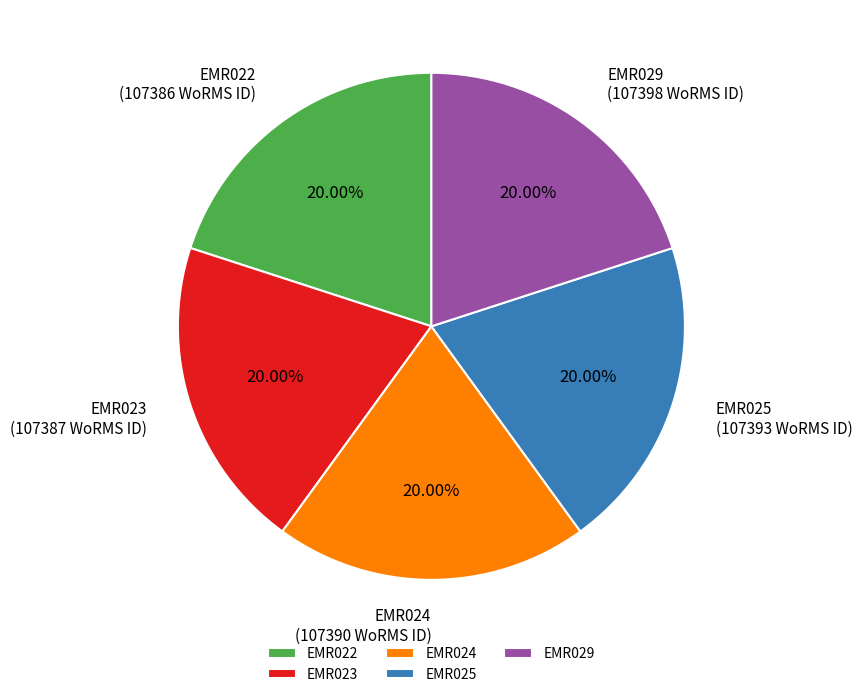

What percentage is the EMR022 slice, to the nearest percent?

20%